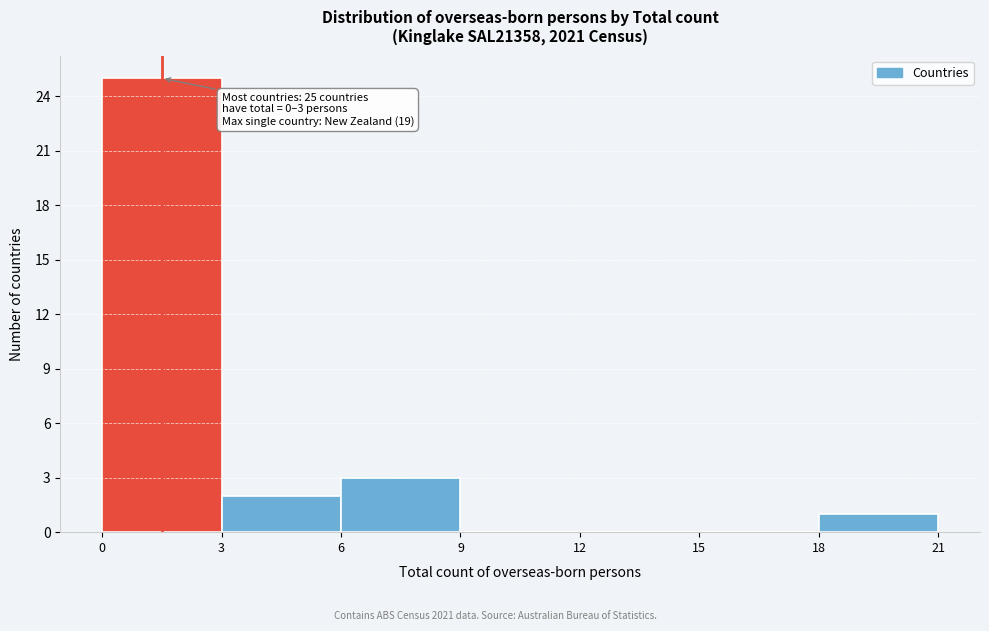

Which range on the x-axis has the tallest bar?

0 to 3